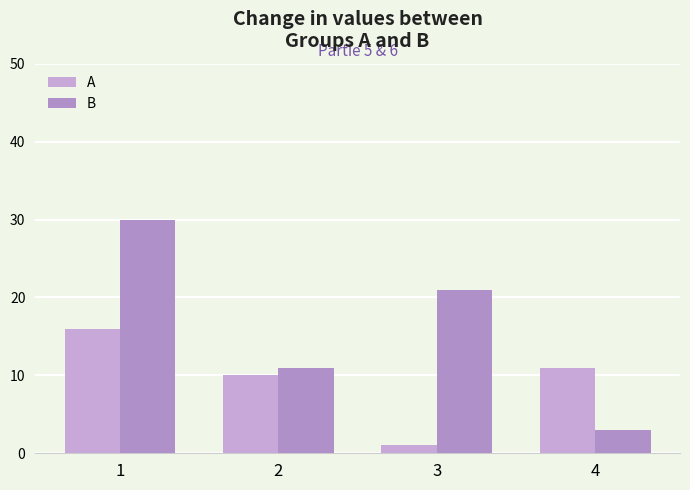

Reading right to left, what are all the values shown in this chart?

A: 4=11	3=1	2=10	1=16
B: 4=3	3=21	2=11	1=30